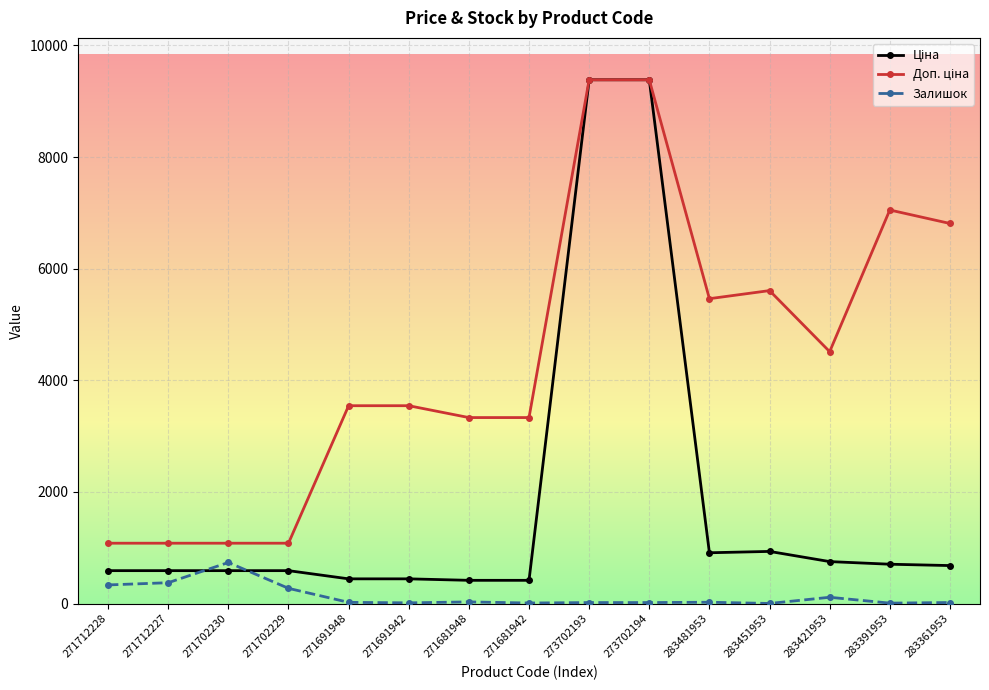

True or false: Залишок has a value of 22.0 at 271691948.

True